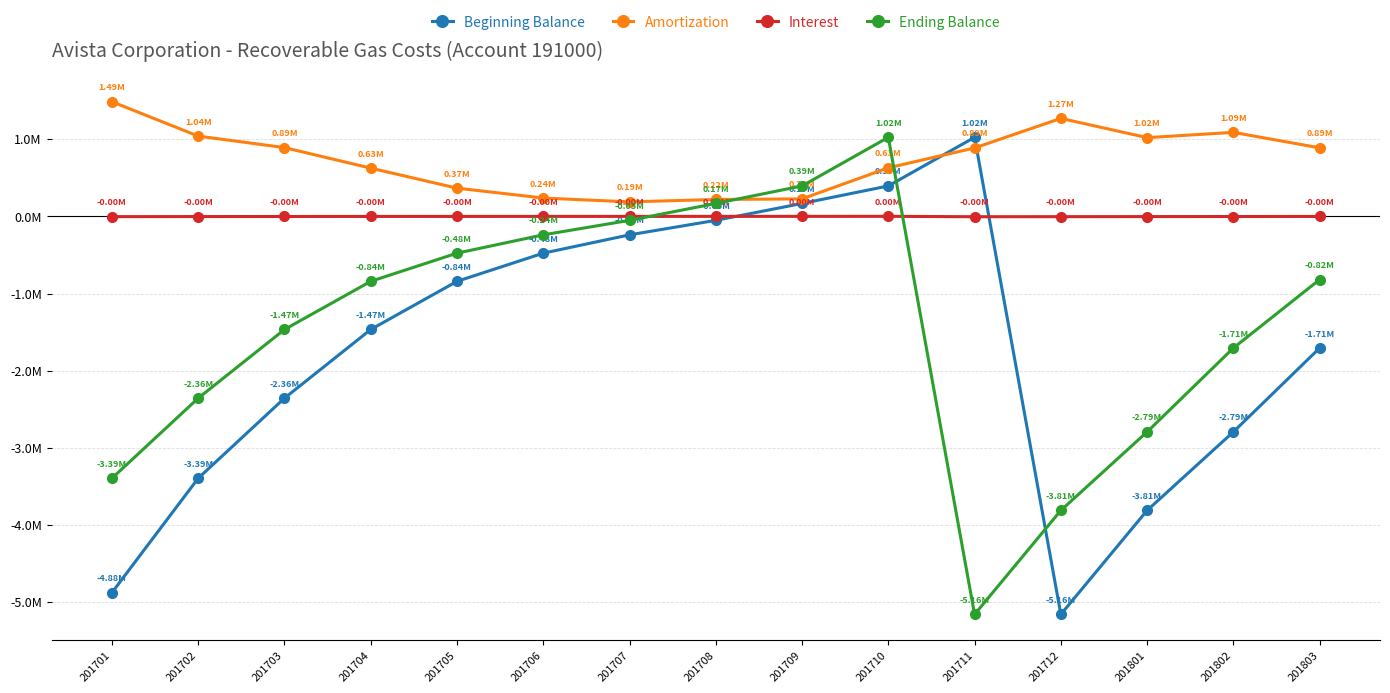

Which series ends up on top after the final intersection of Amortization and Beginning Balance?

Amortization